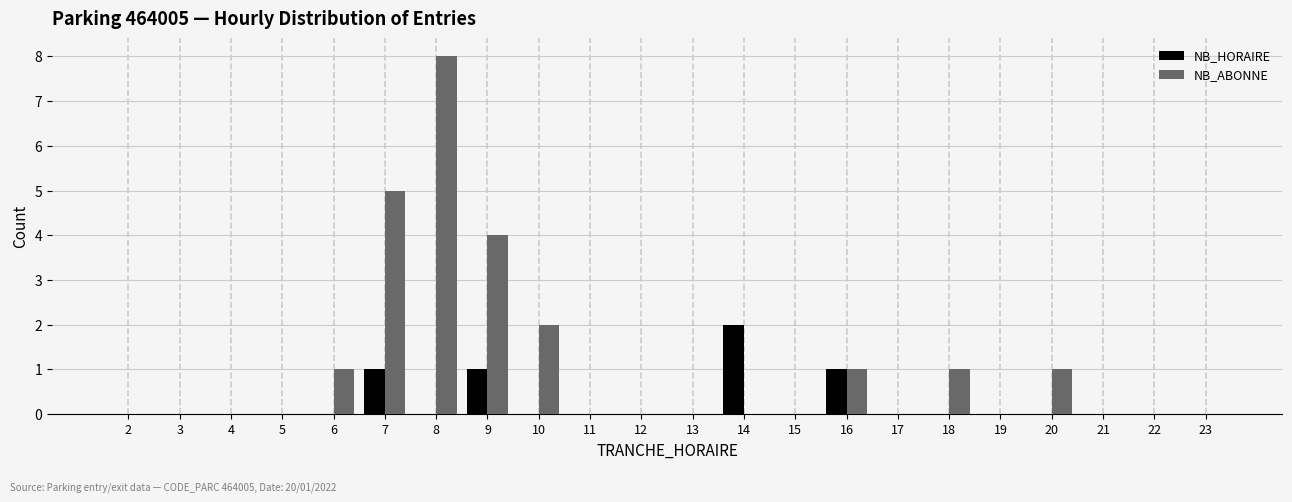

Which series has the largest total across all categories?

NB_ABONNE